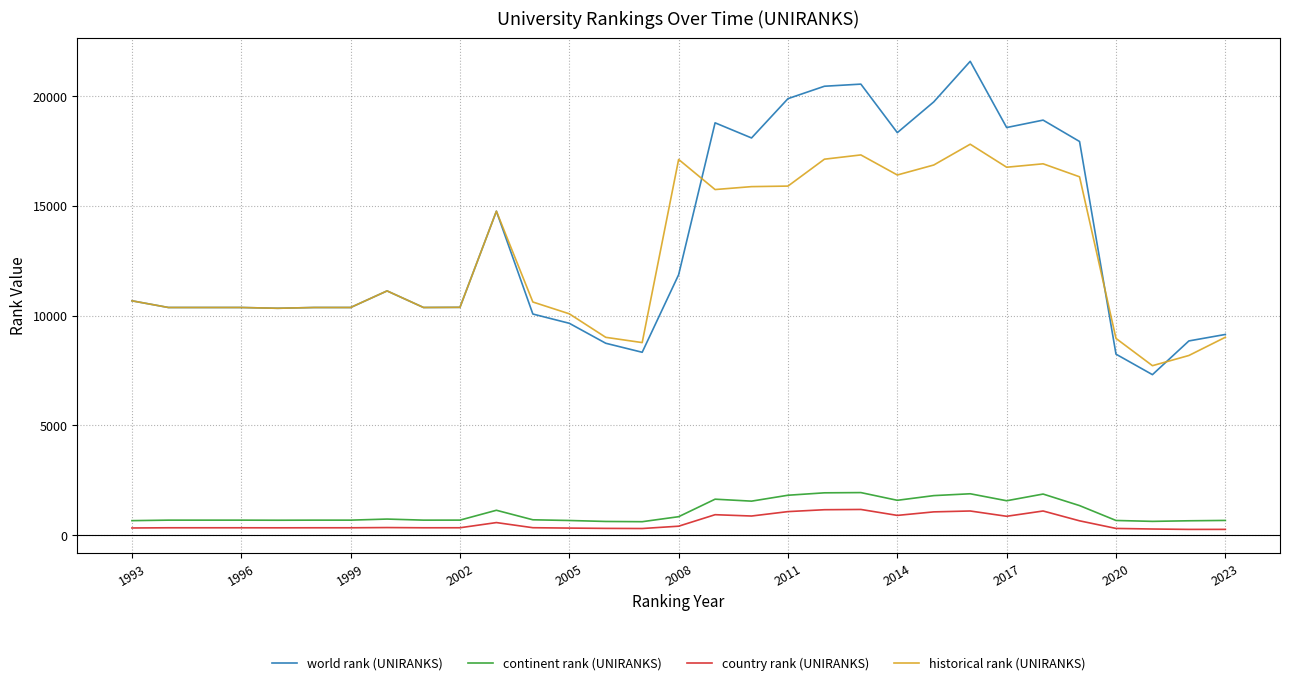

True or false: country rank (UNIRANKS) and world rank (UNIRANKS) cross at least once.

False